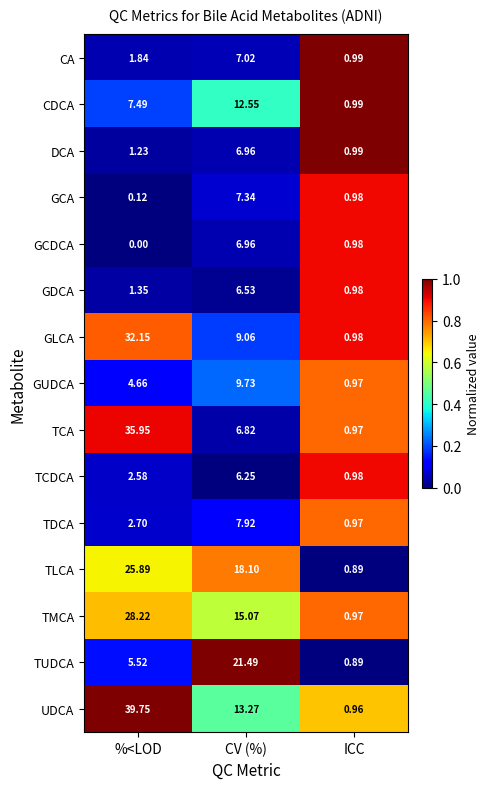

Rank the categories by GCA value from lowest to highest.

%<LOD, ICC, CV (%)